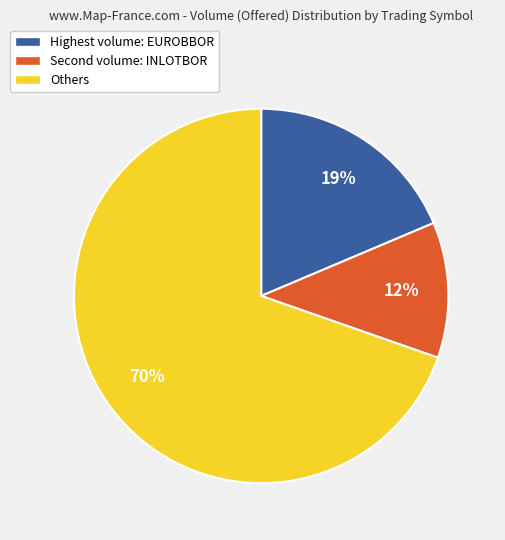

Is there a majority slice in this chart?

Yes